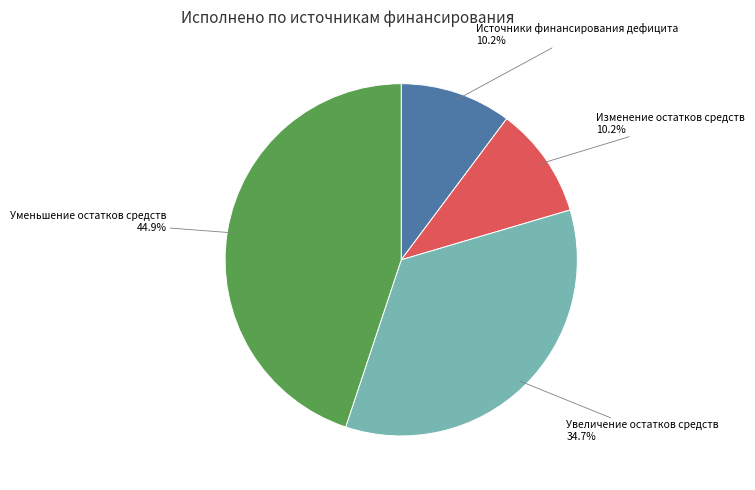

Is there any slice that represents more than half of the pie?

No